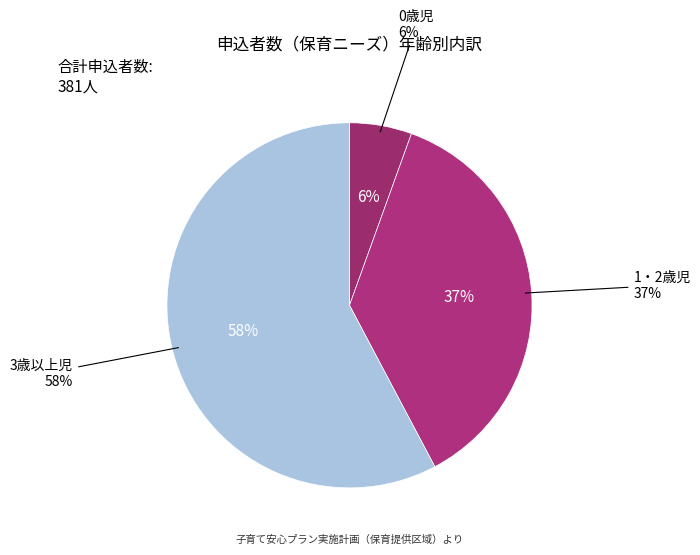

True or false: 1・2歳児 accounts for 37% of the total.

True